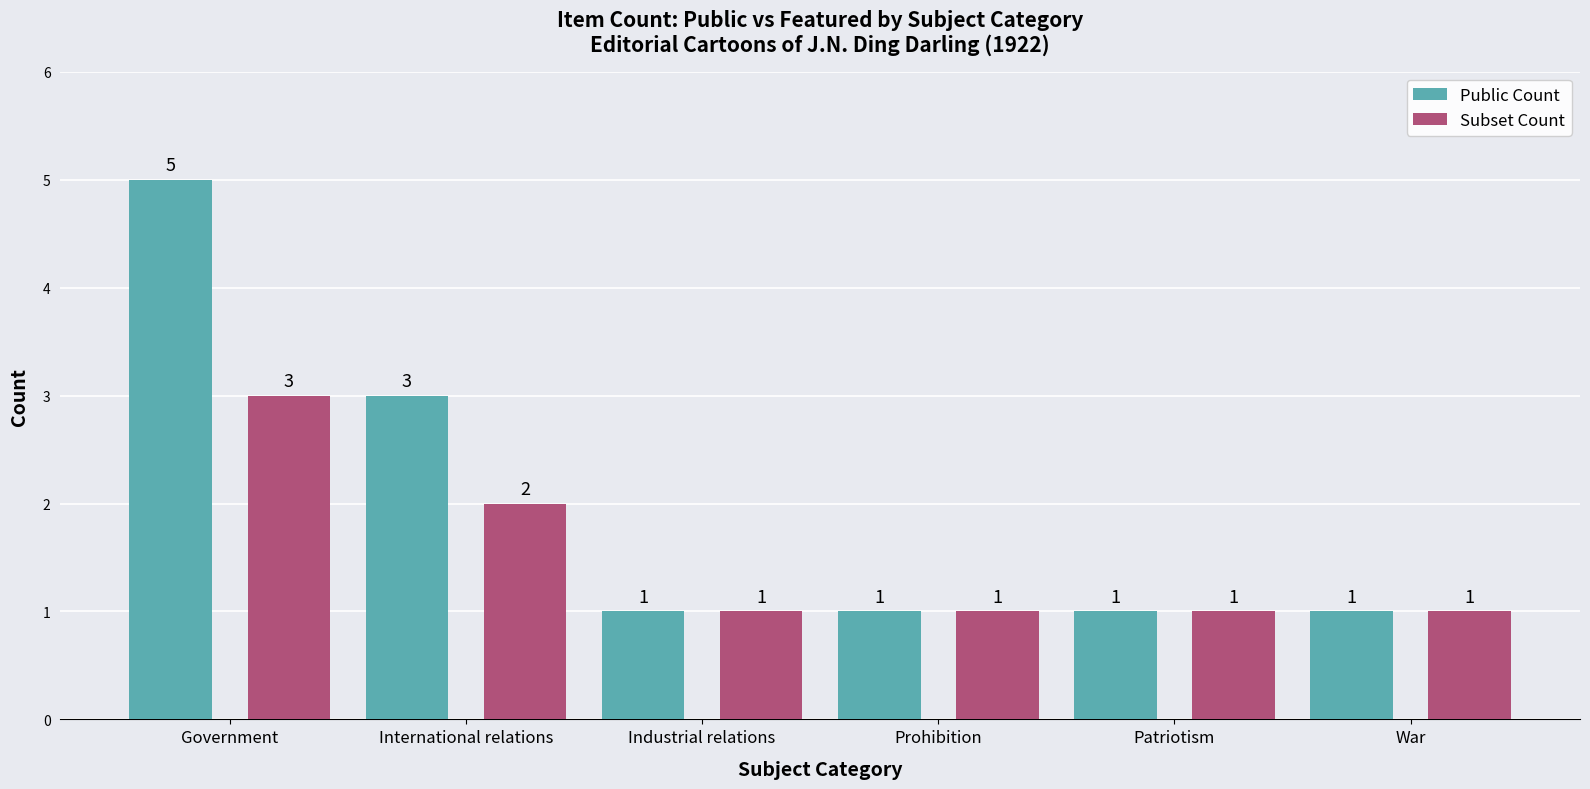

What position from the left is Prohibition?

4